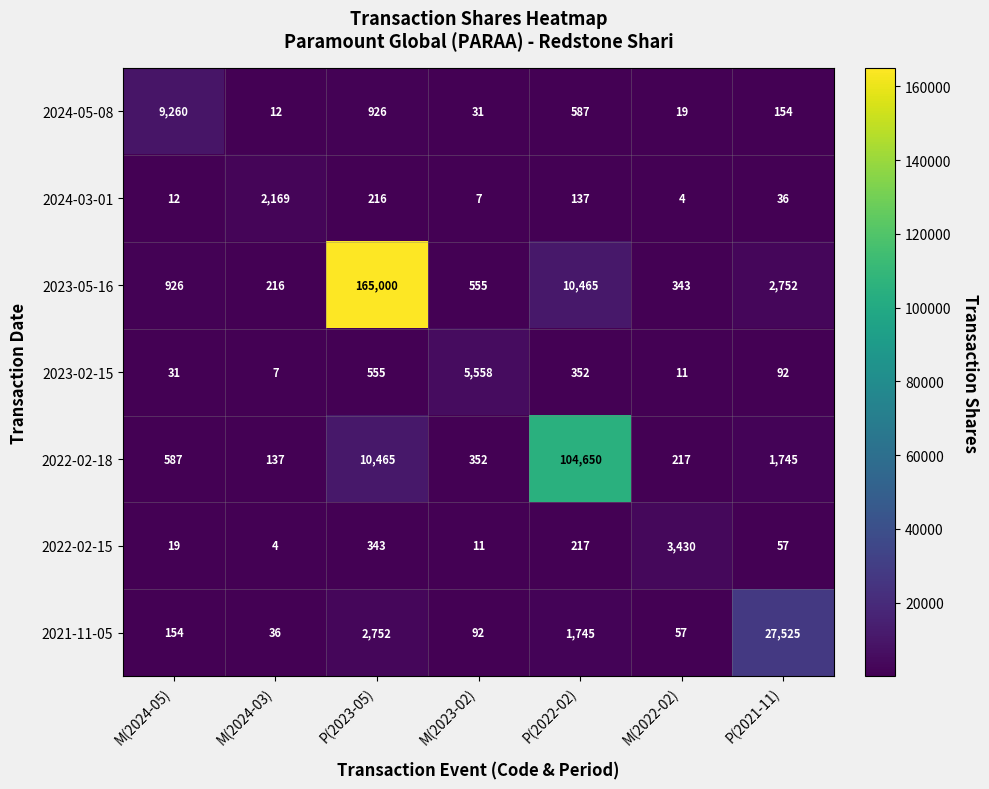

Which series has the largest total across all categories?

2023-05-16